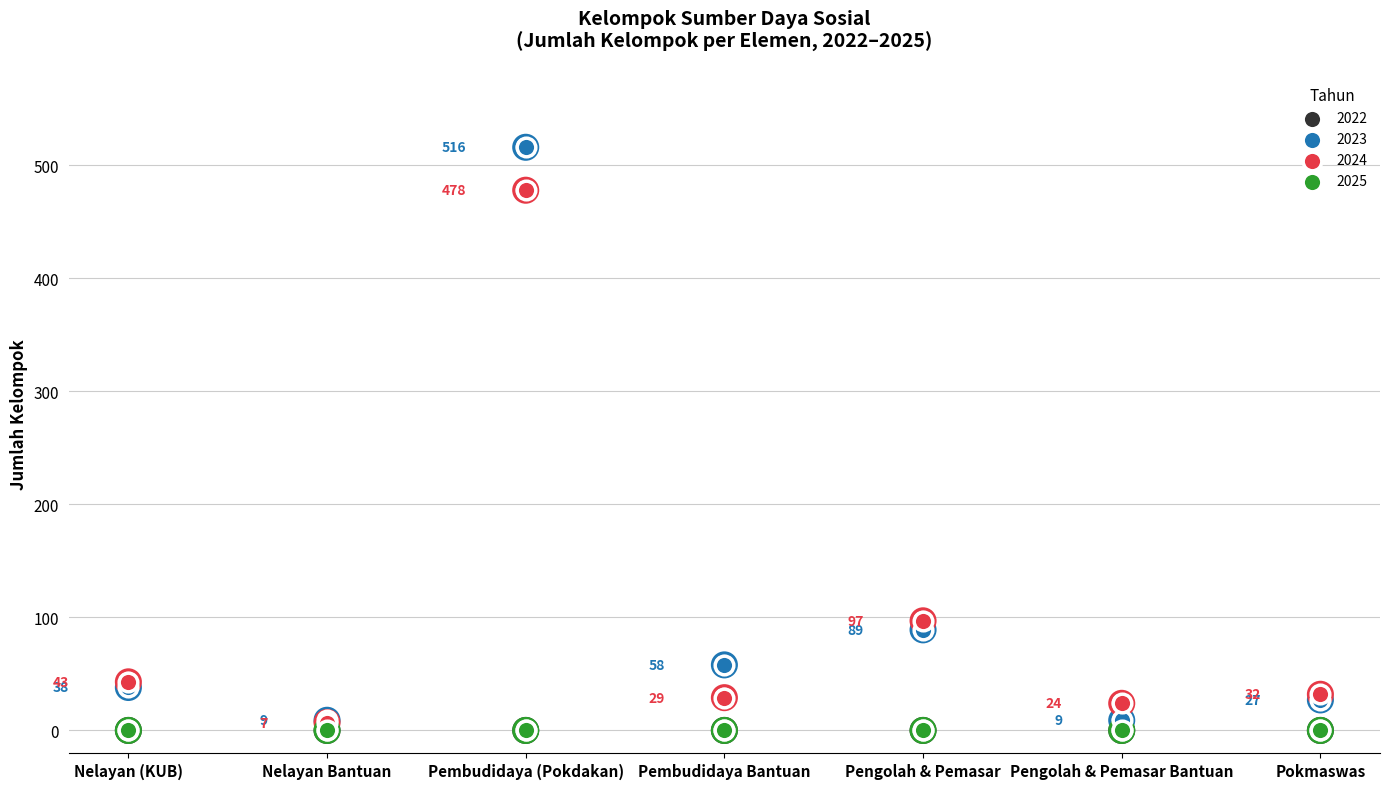

At how many categories does at least one series exceed 421?

1